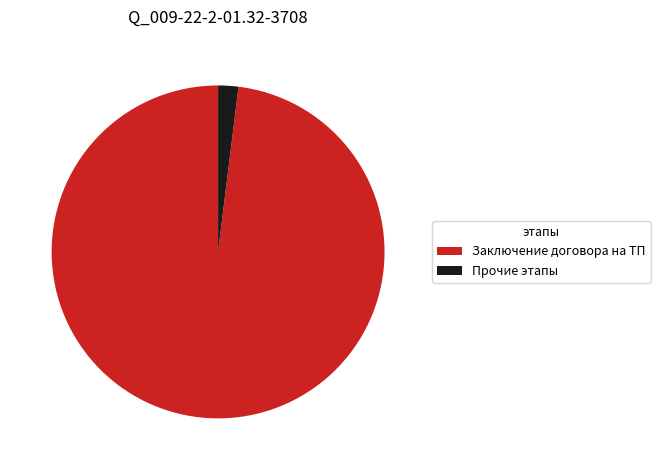

Does any single category account for the majority?

Yes